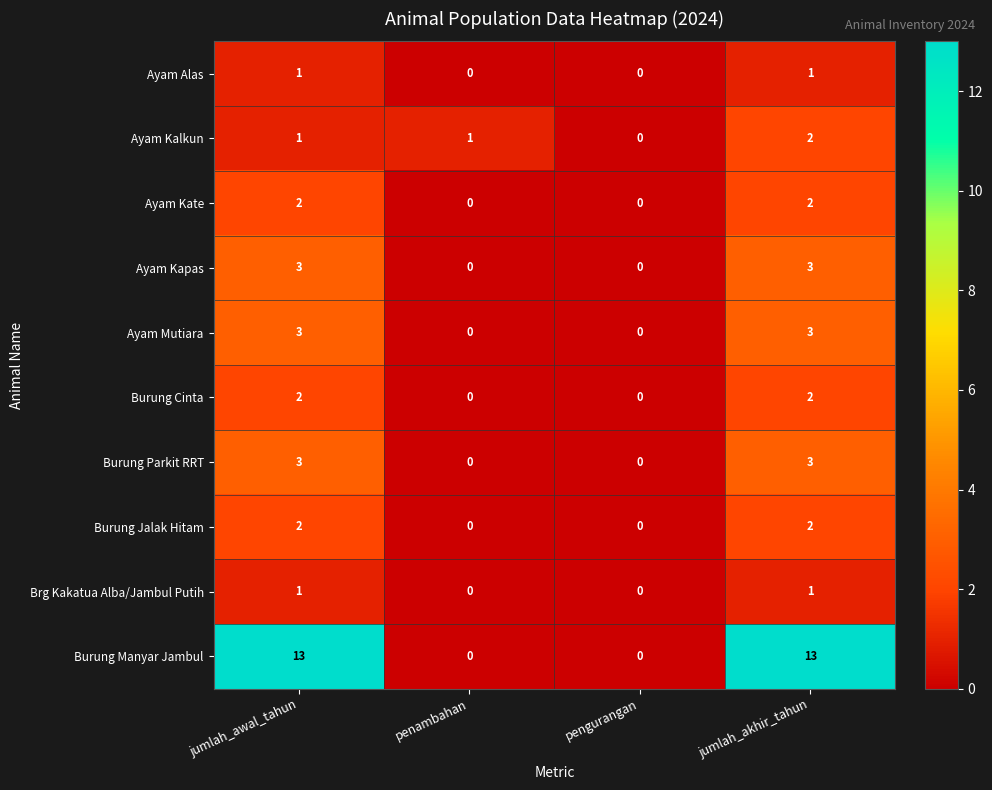

How many data points in Burung Cinta are less than 2?

2